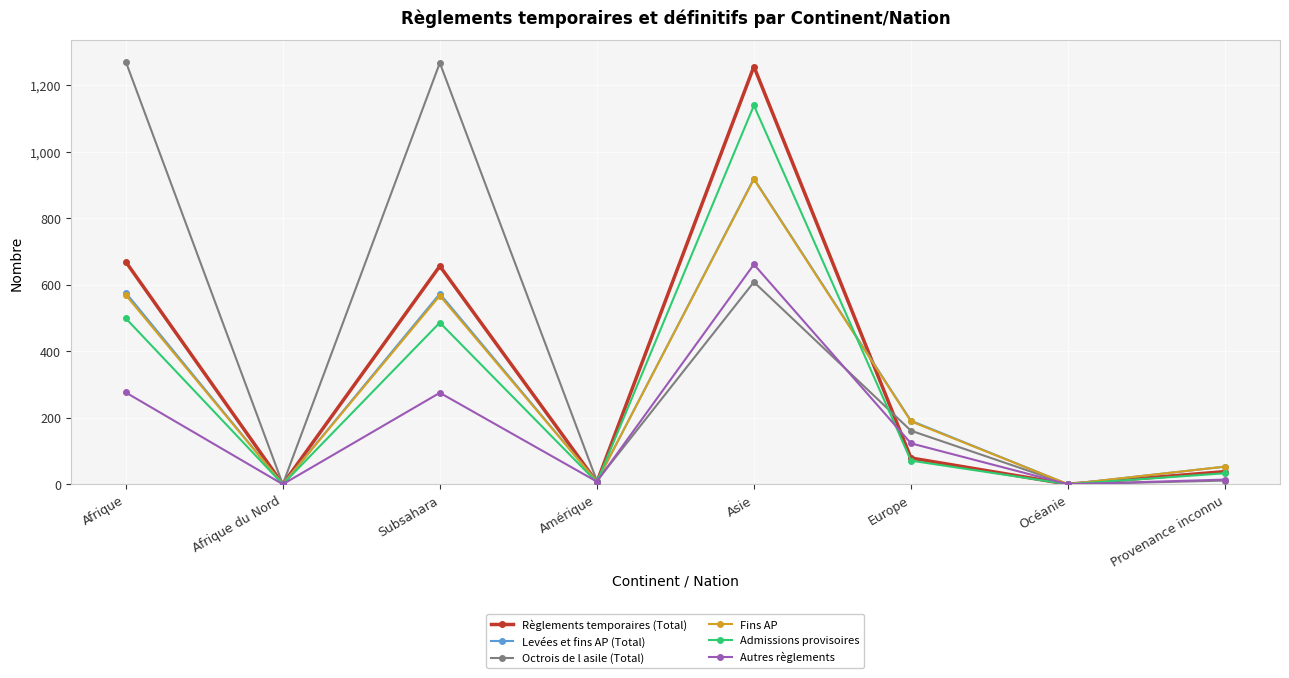

What is the label of the 4th point from the right?

Asie